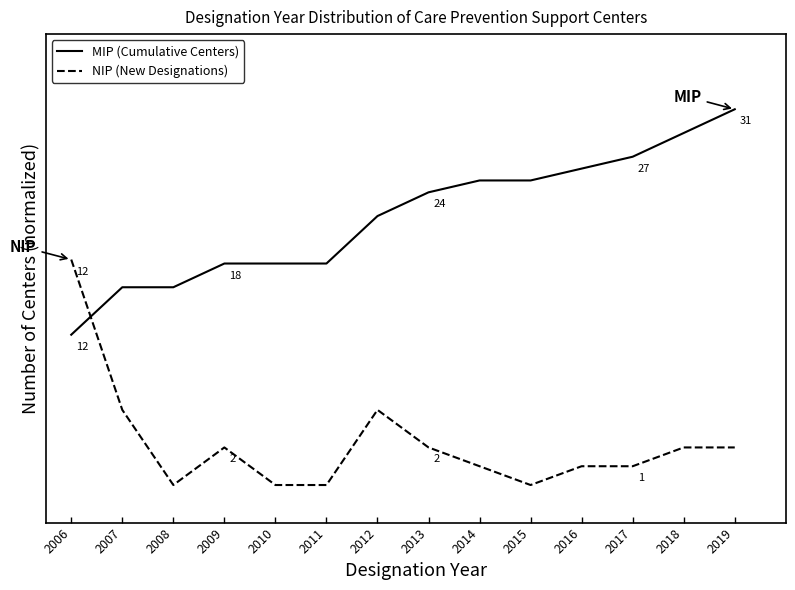

Is this an area chart (filled region under the line)?

No